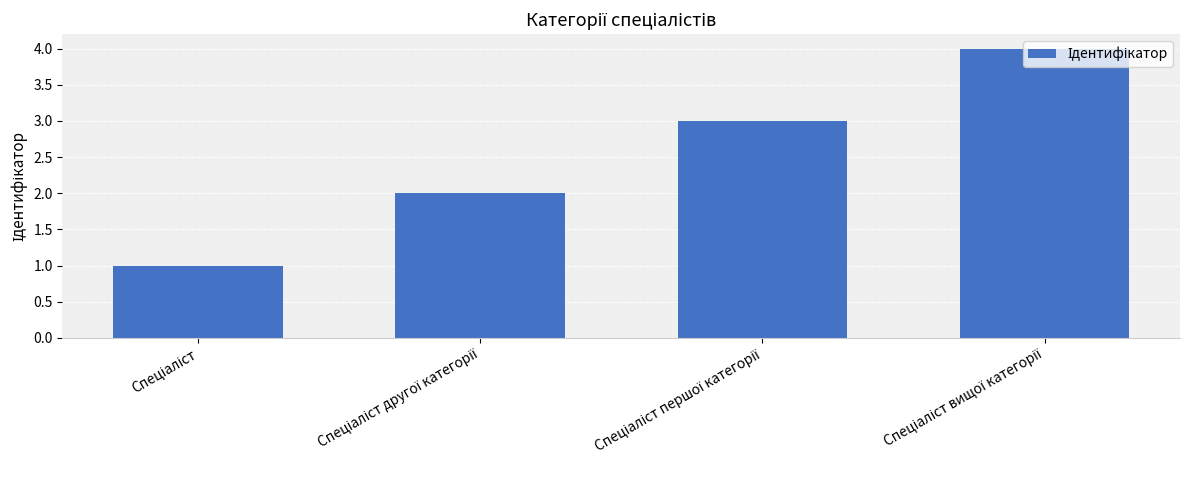

What is the difference between the maximum and minimum values?

3